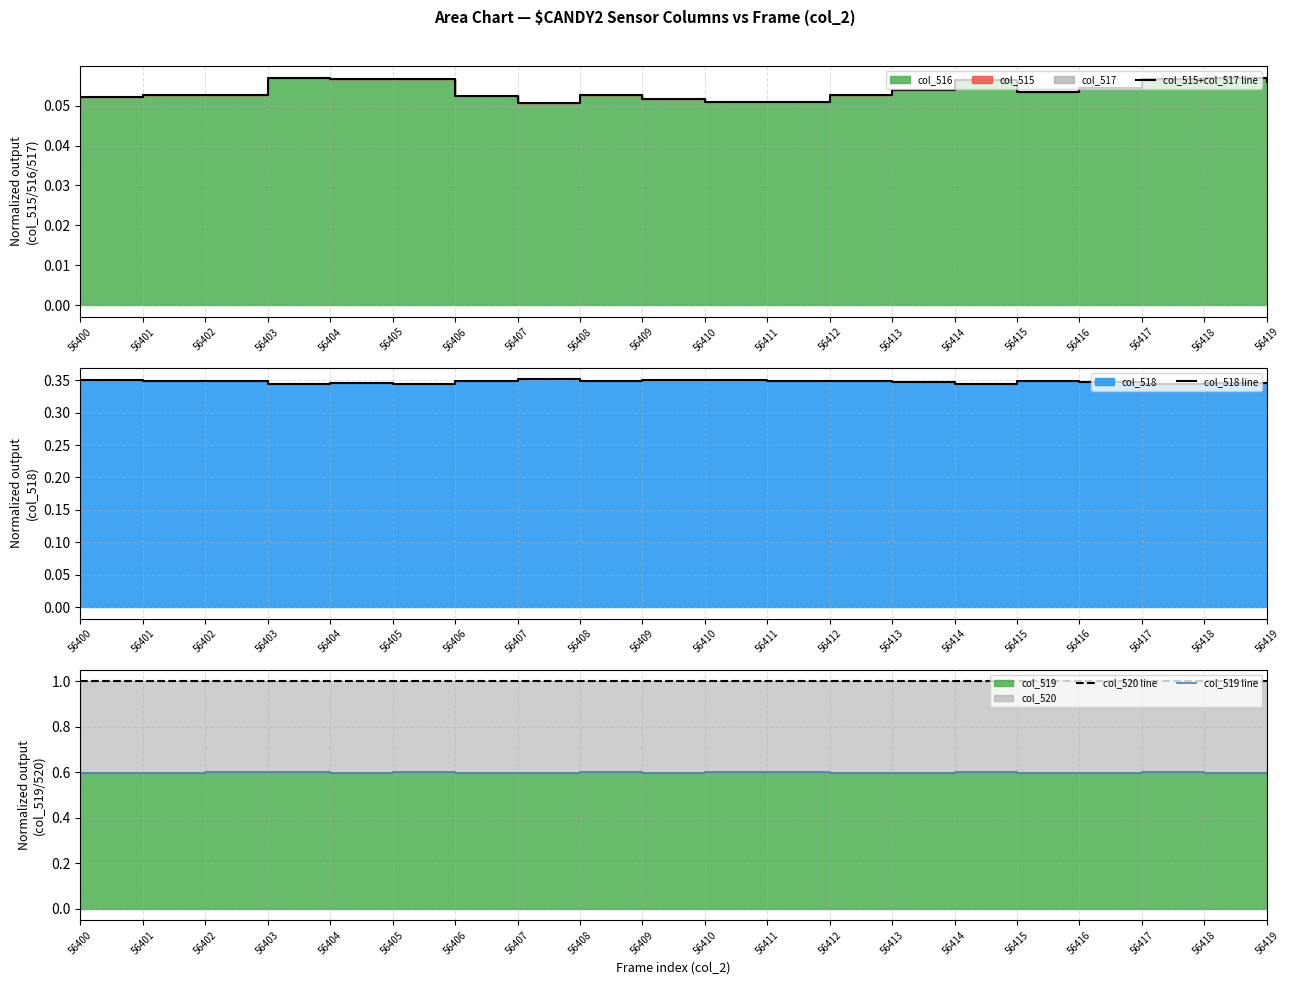

Where is the first local minimum for col_519 line?

56404